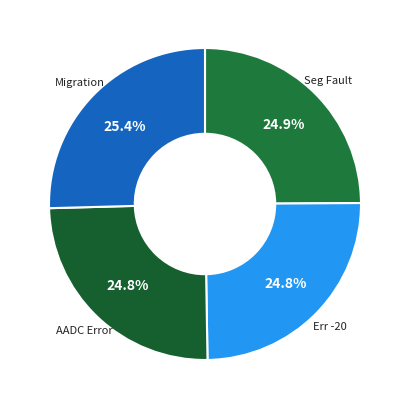

How many slices are in this pie chart?

4